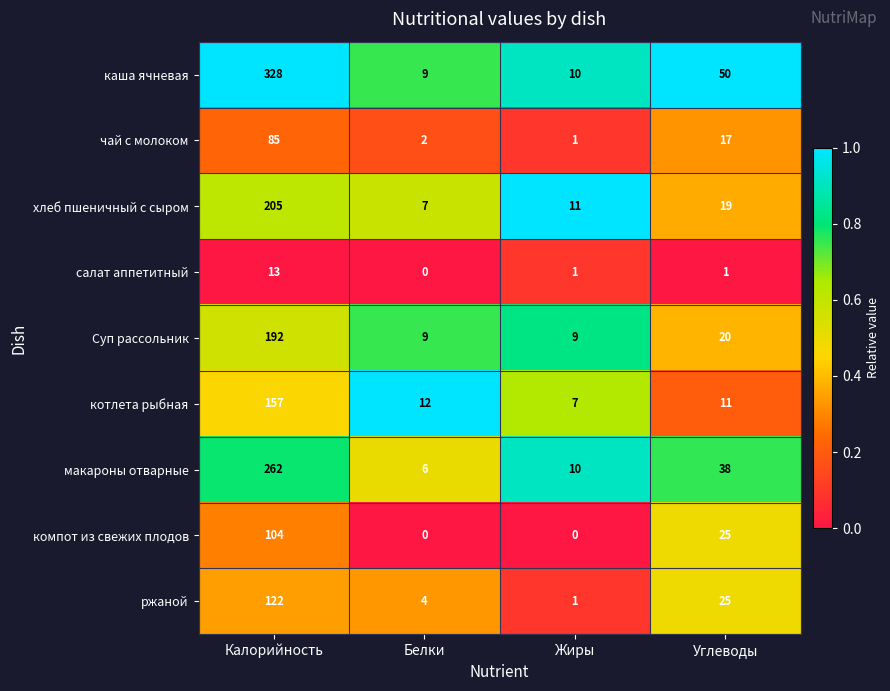

How many data points does each series have?

4